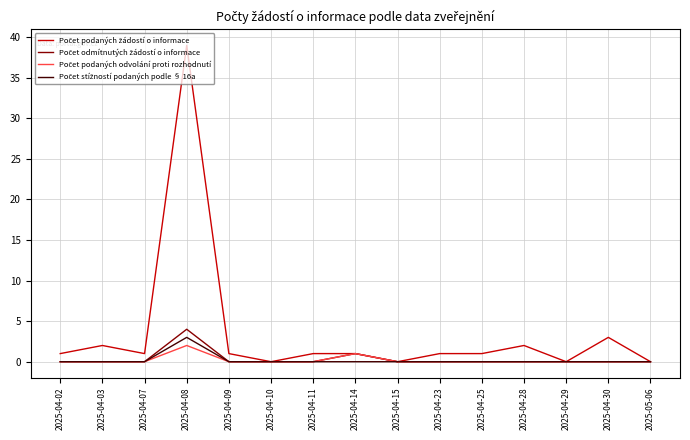

At which category does the chart reach its peak across all series?

2025-04-08